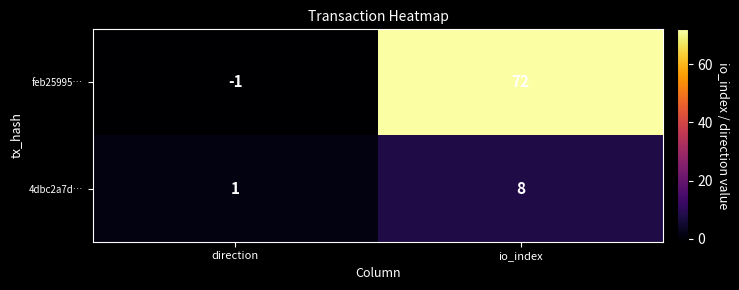

Reading left to right, what are all the values shown in this chart?

feb25995…: direction=-1	io_index=72
4dbc2a7d…: direction=1	io_index=8